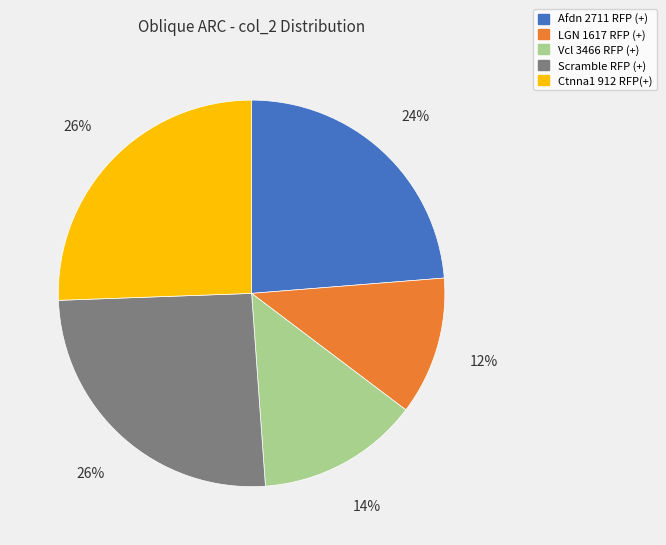

To the nearest percent, what is the difference between the LGN 1617 RFP (+) and Afdn 2711 RFP (+) slice percentages?

12%